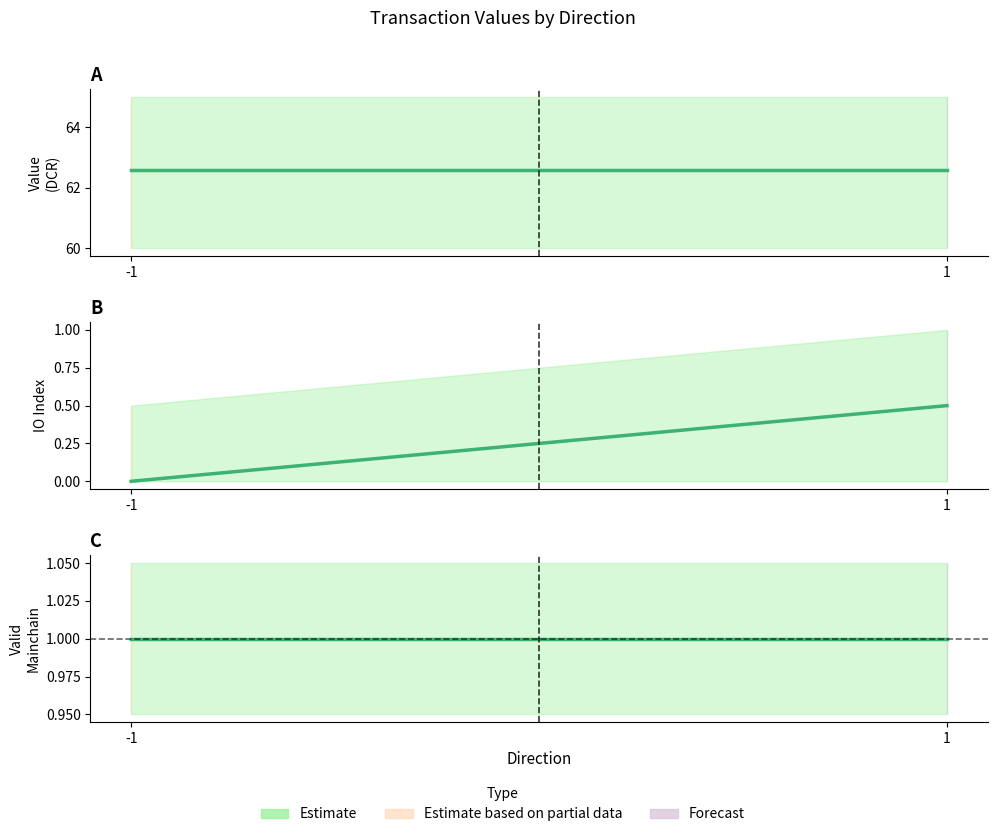

True or false: io_index and value cross at least once.

False